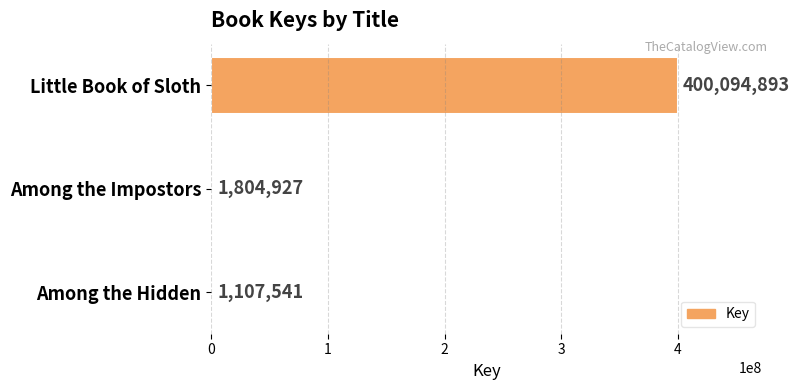

How many series are shown in this chart?

1